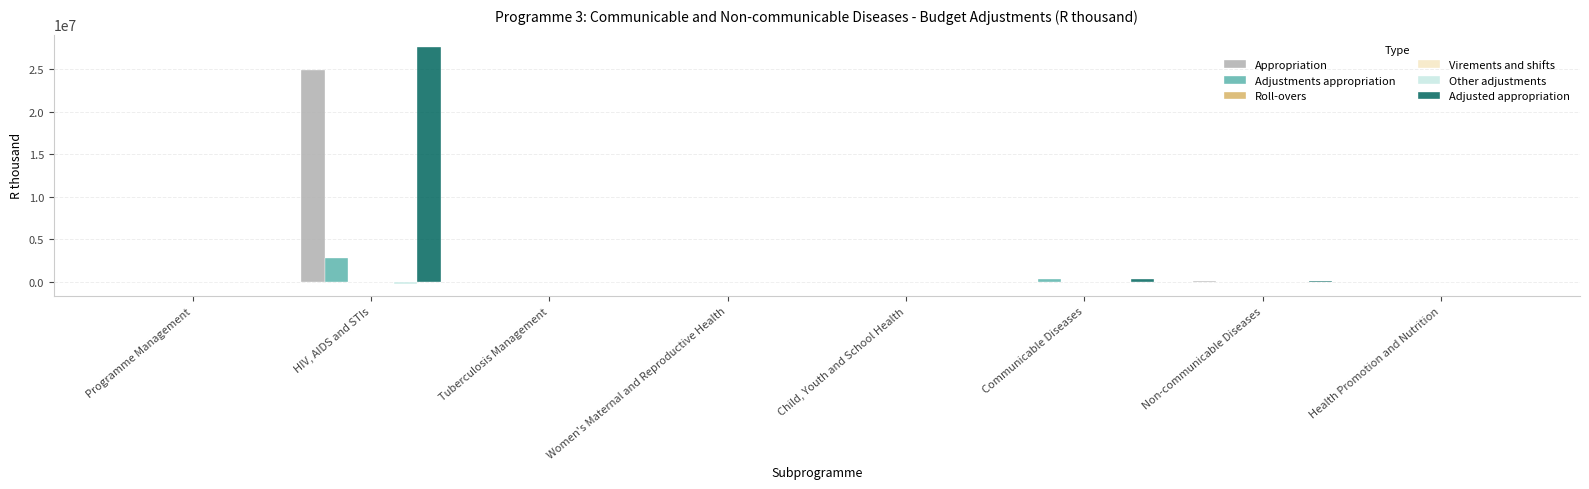

What is the greatest value displayed?

27642327